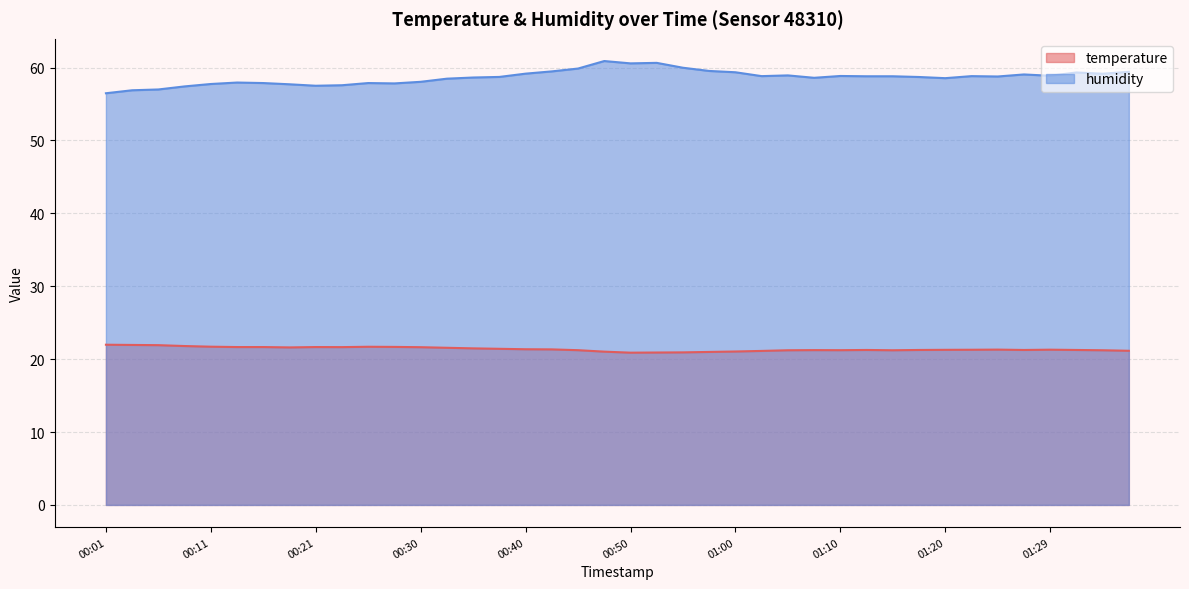

Which has a higher value, 00:21 or 00:16?

00:21